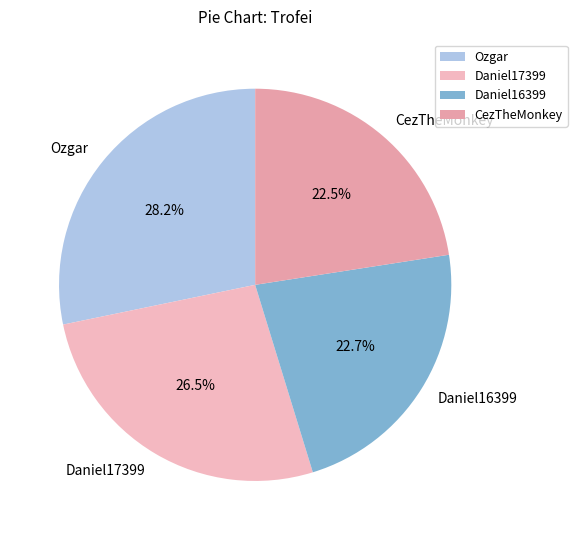

What percentage is the Daniel16399 slice, to the nearest percent?

23%